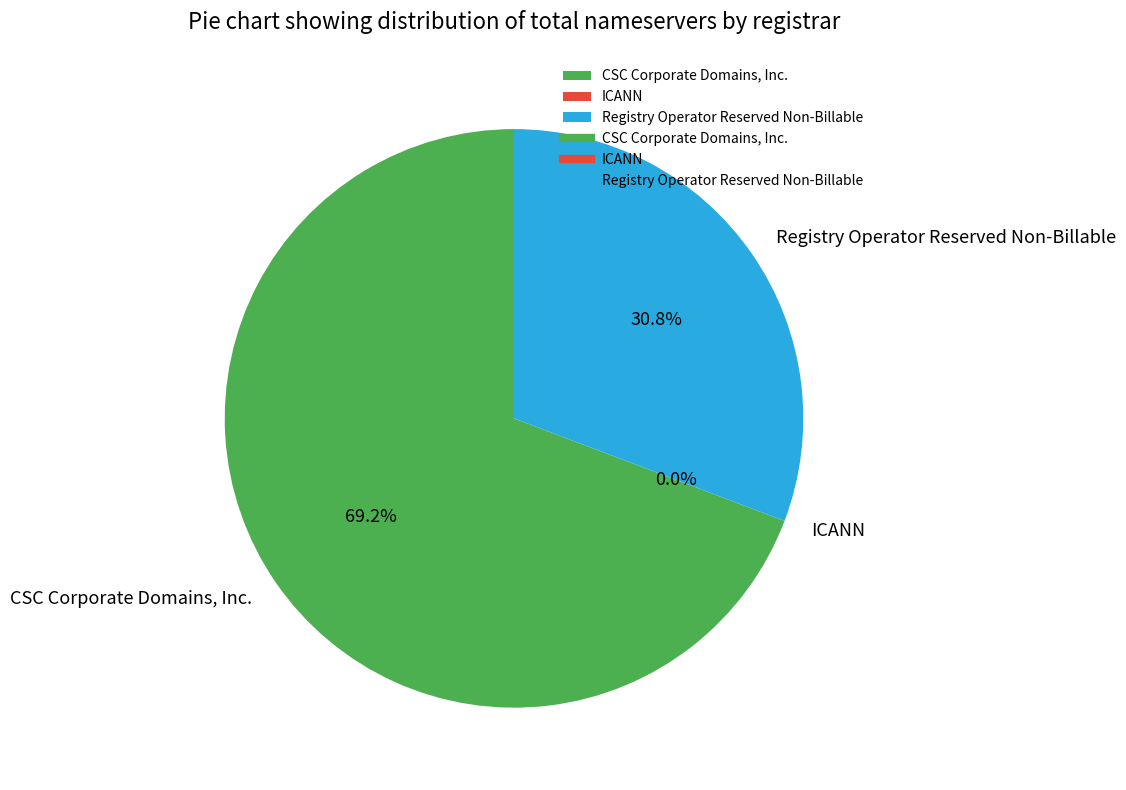

What percentage is the Registry Operator Reserved Non-Billable slice, to the nearest percent?

31%